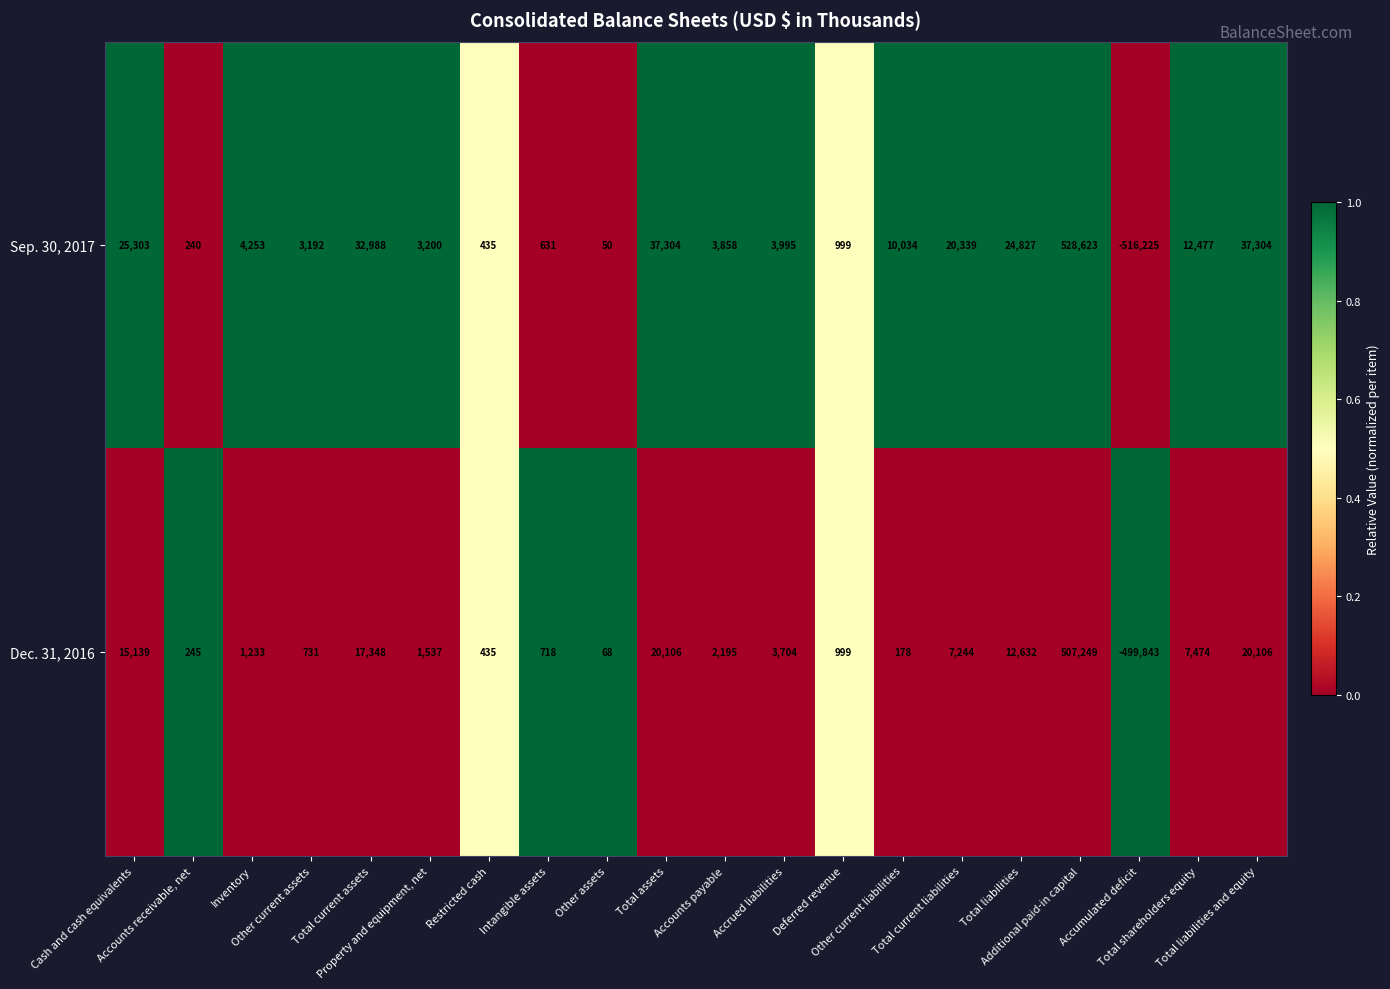

Which series has the largest range (max minus min)?

Sep. 30, 2017